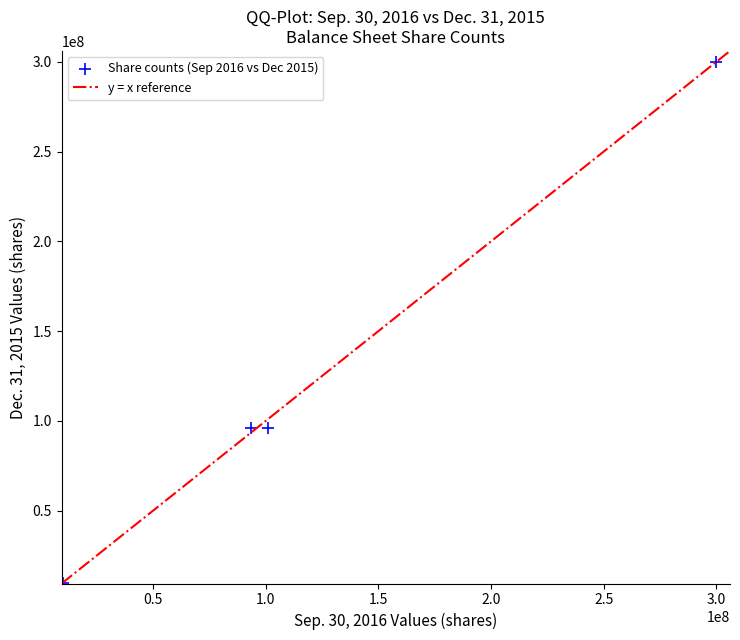

What is the average Y value?

125427546